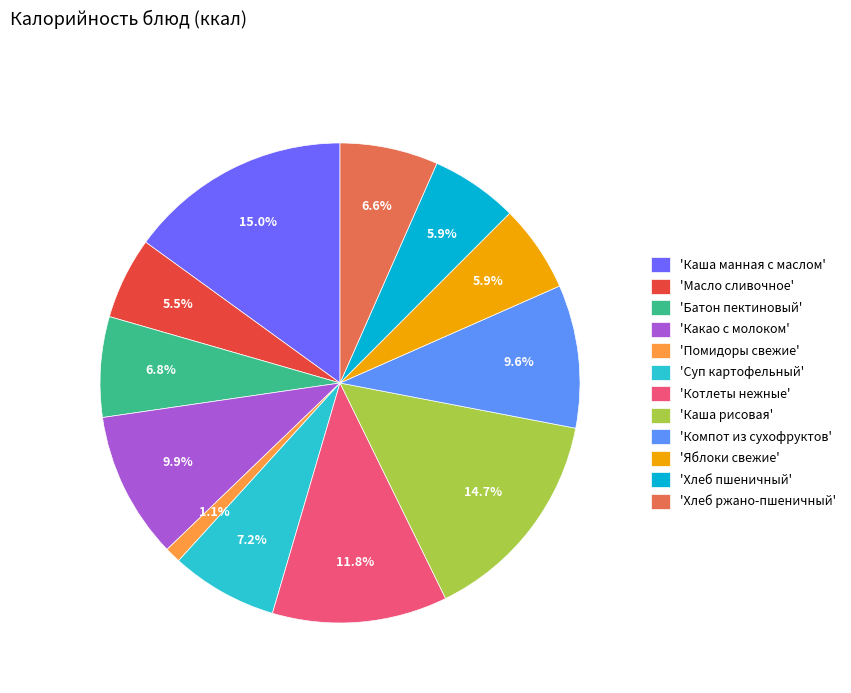

Is there a majority slice in this chart?

No